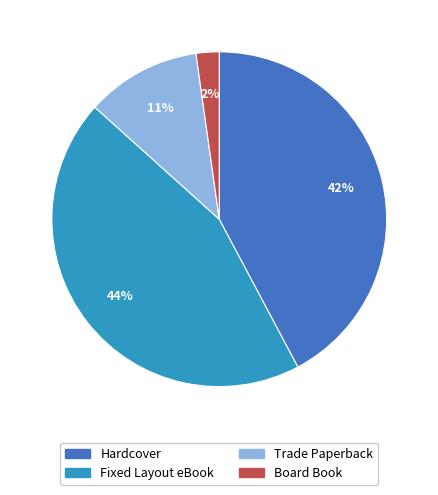

What percentage is the Trade Paperback slice, to the nearest percent?

11%